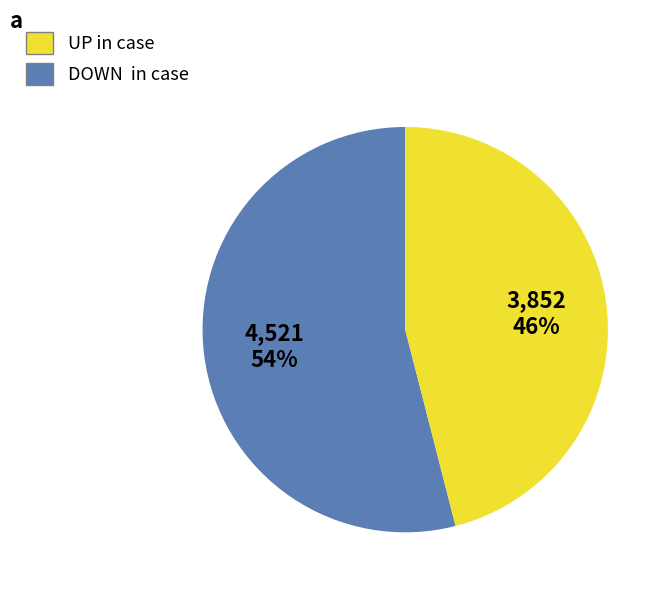

To the nearest percent, what is the difference between the largest and smallest slice percentages?

8%